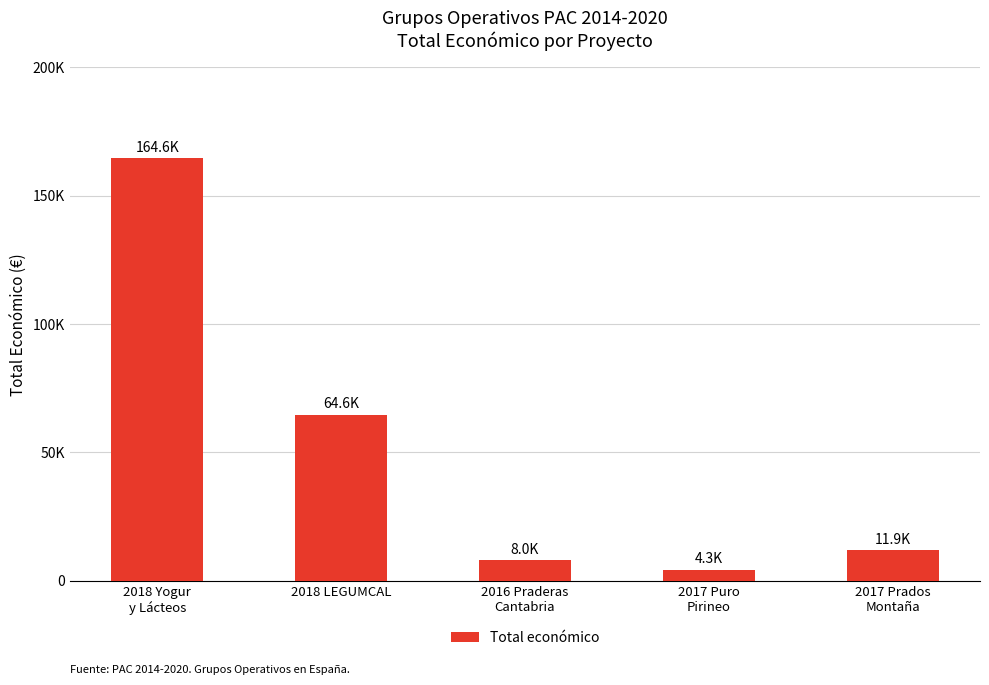

Read the value at 2018 Yogur
y Lácteos, to the nearest 100.

164600